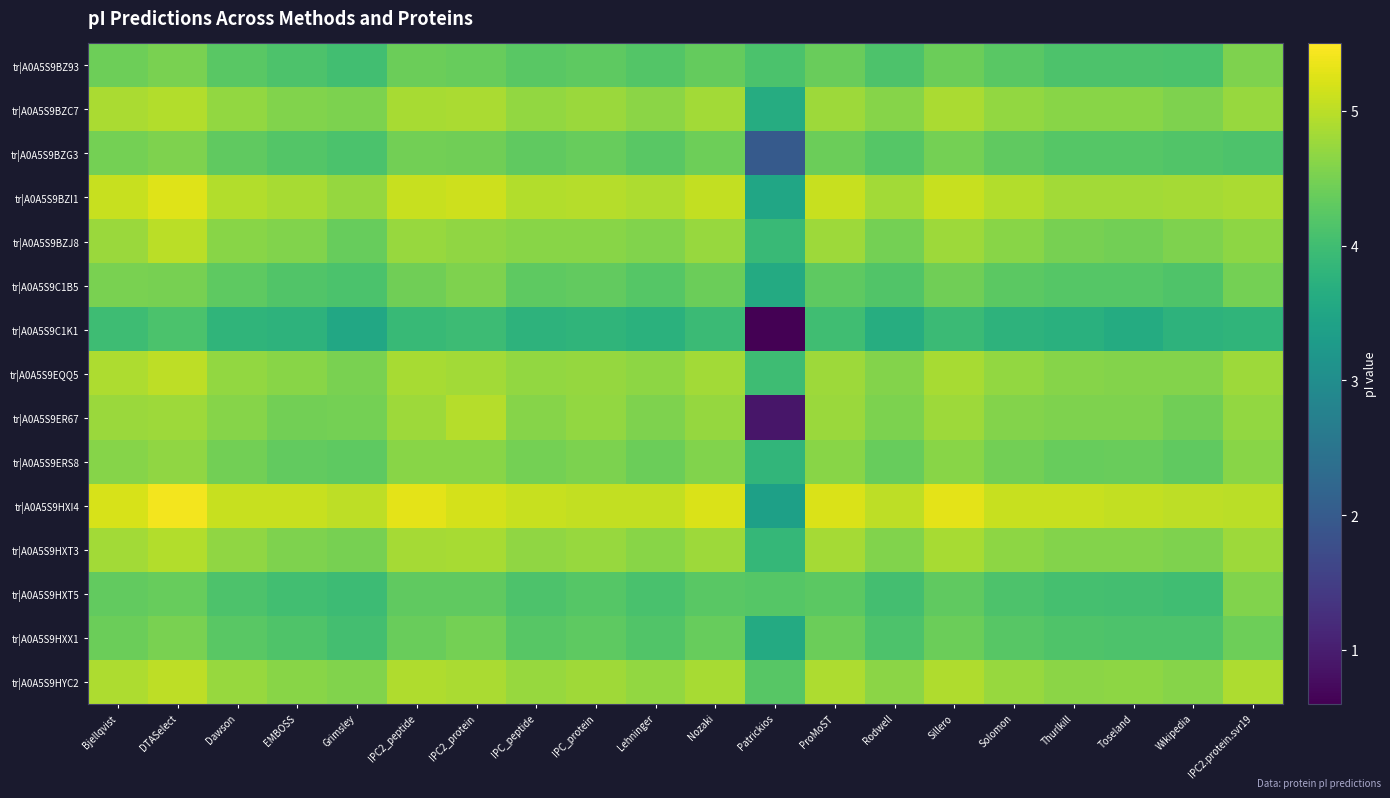

How many series are shown in this chart?

15